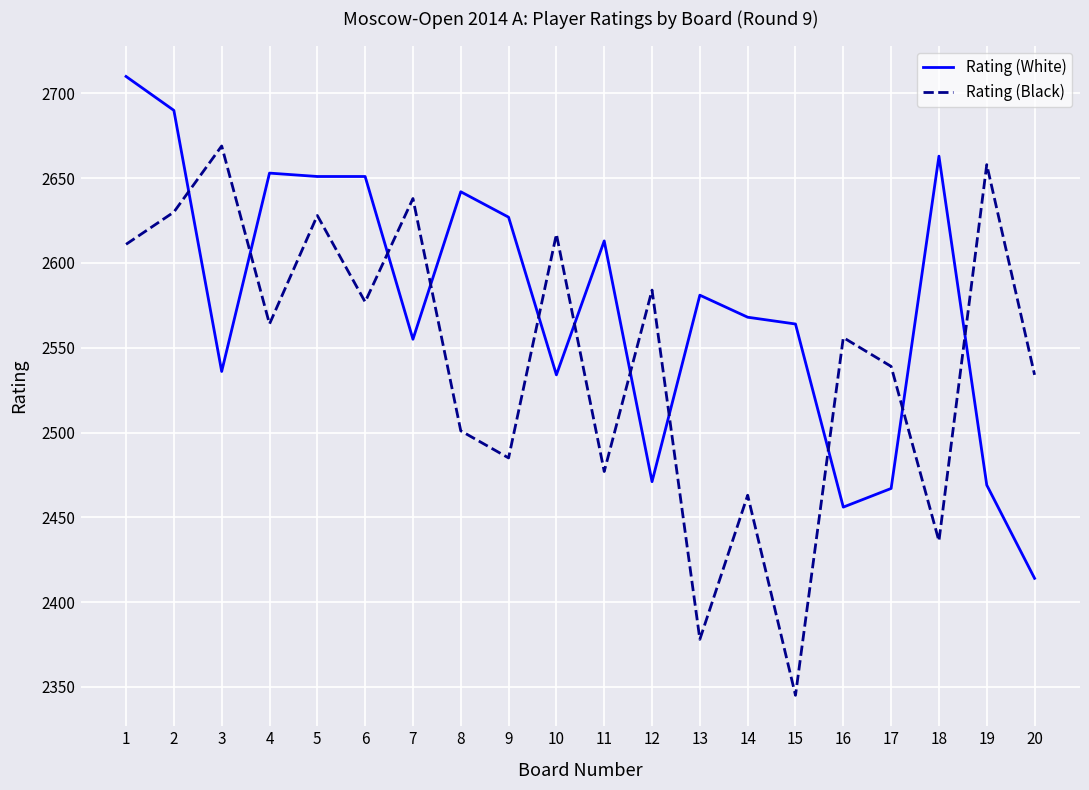

Reading left to right, list all the values displayed in this chart.

Rating (White): 1=2710	2=2690	3=2536	4=2653	5=2651	6=2651	7=2555	8=2642	9=2627	10=2534	11=2613	12=2471	13=2581	14=2568	15=2564	16=2456	17=2467	18=2663	19=2469	20=2414
Rating (Black): 1=2611	2=2630	3=2669	4=2564	5=2628	6=2577	7=2638	8=2501	9=2485	10=2617	11=2477	12=2584	13=2378	14=2463	15=2345	16=2556	17=2539	18=2436	19=2658	20=2534